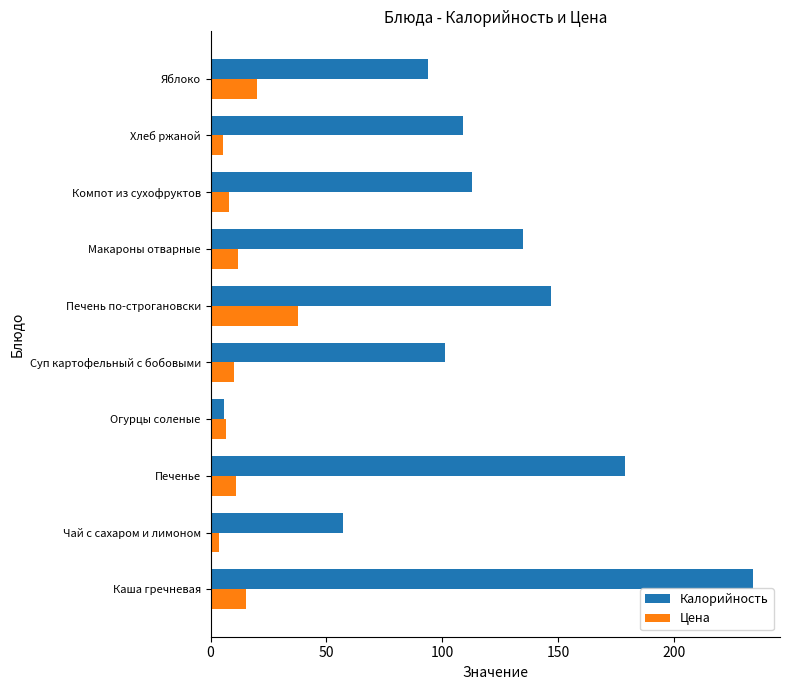

How many data points does each series have?

10